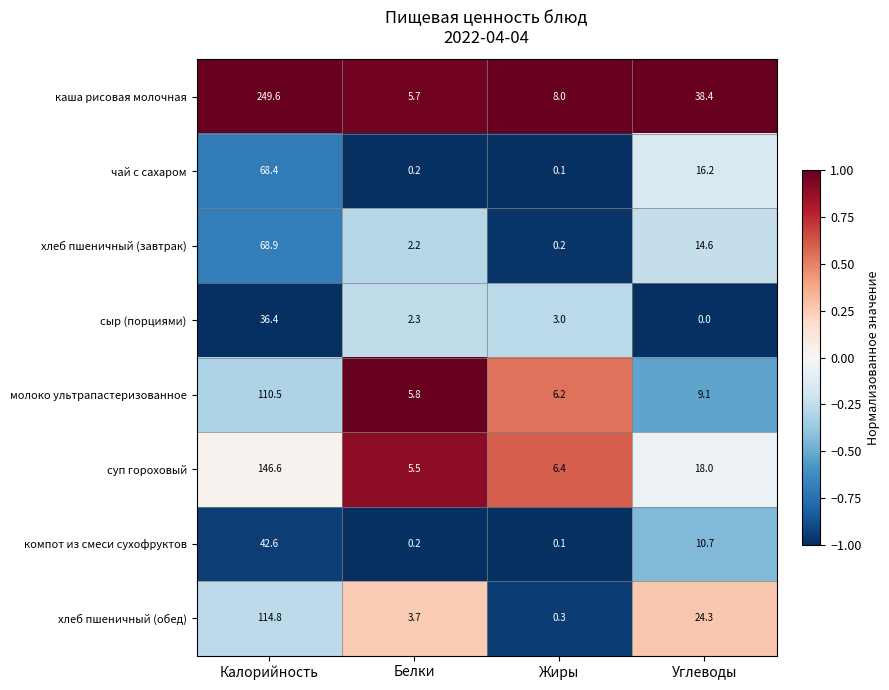

True or false: компот из смеси сухофруктов has a value of 19.3 at Калорийность.

False